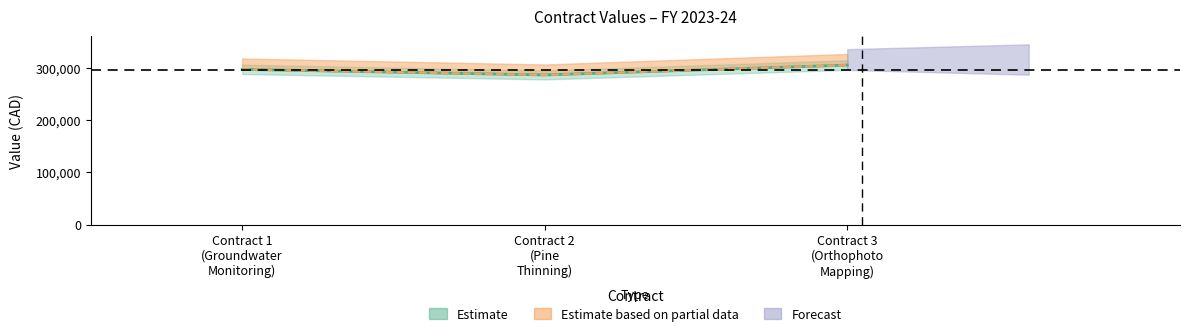

True or false: original_value has a value of 509803.1 at Contract 2 (Pine Thinning).

False